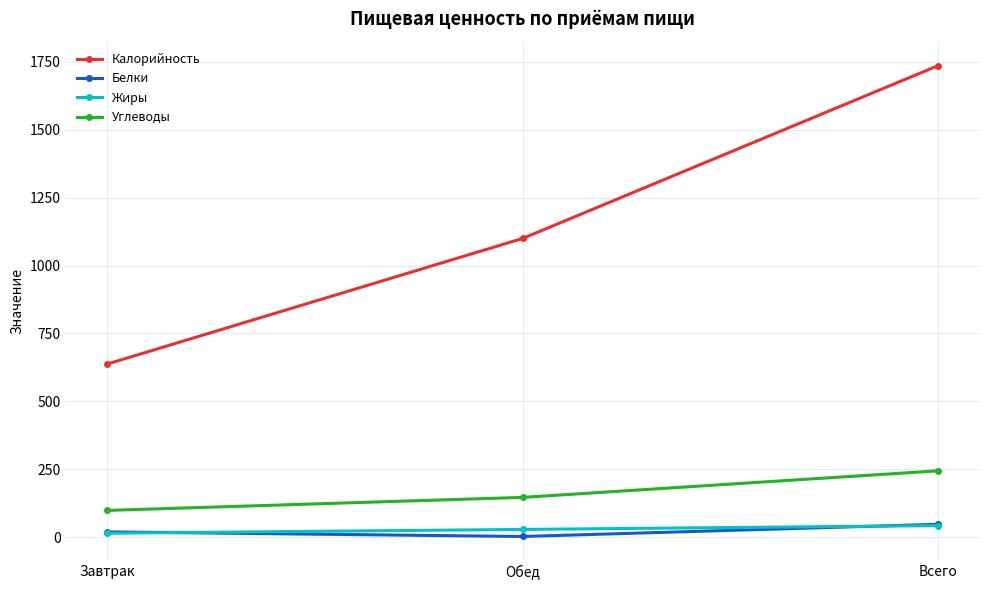

At which label does Углеводы reach its minimum?

Завтрак